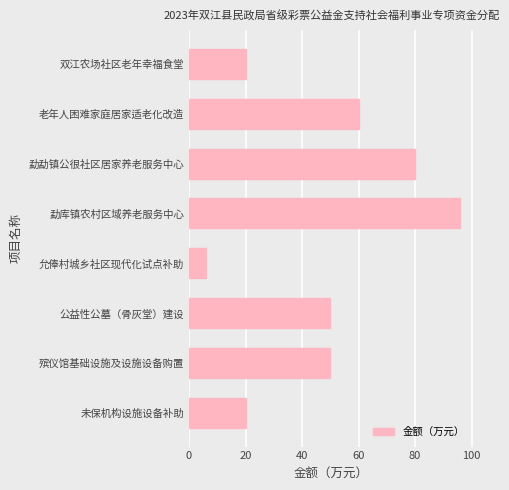

What is the average value?

48